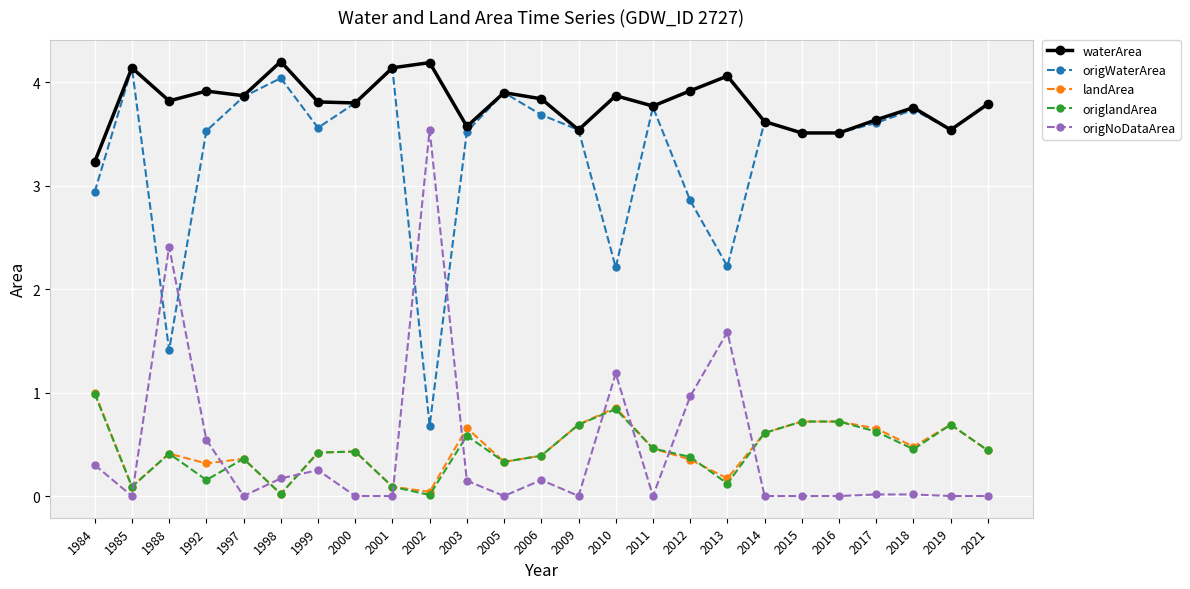

Which series has the largest total across all categories?

waterArea